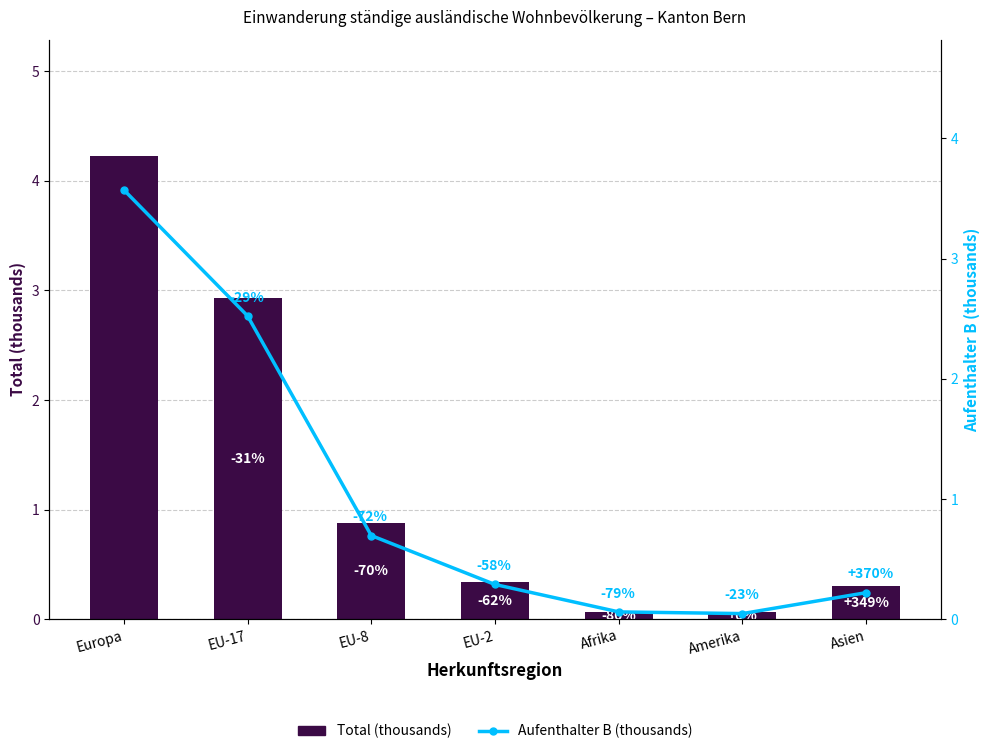

Which category has the highest value in the Total (thousands) series?

Europa